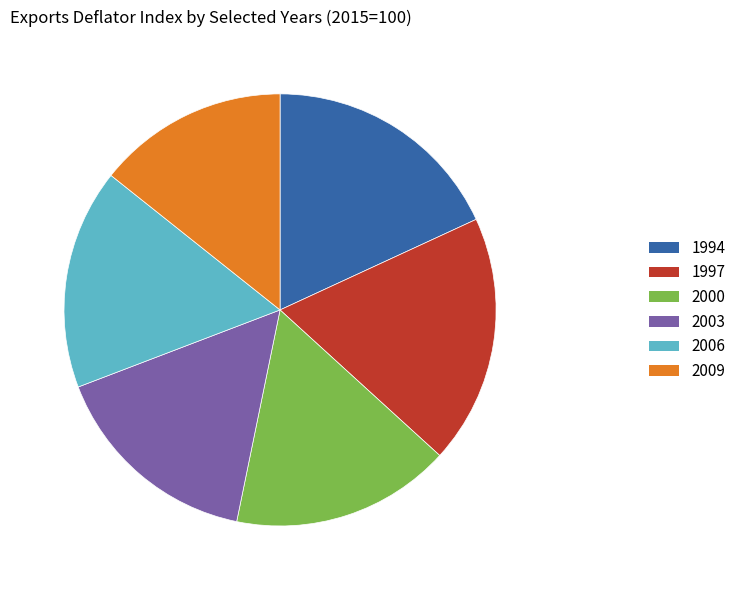

What is the smallest slice in the pie chart?

2009